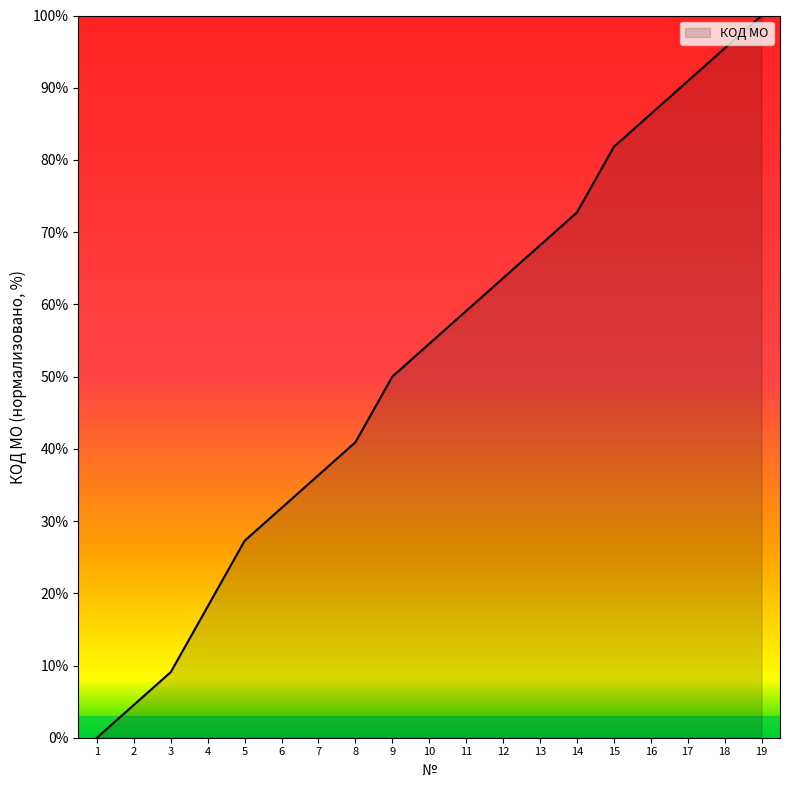

Reading left to right, transcribe all the data shown in this chart.

1=0.0	2=4.5	3=9.1	4=18.2	5=27.3	6=31.8	7=36.4	8=40.9	9=50.0	10=54.5	11=59.1	12=63.6	13=68.2	14=72.7	15=81.8	16=86.4	17=90.9	18=95.5	19=100.0